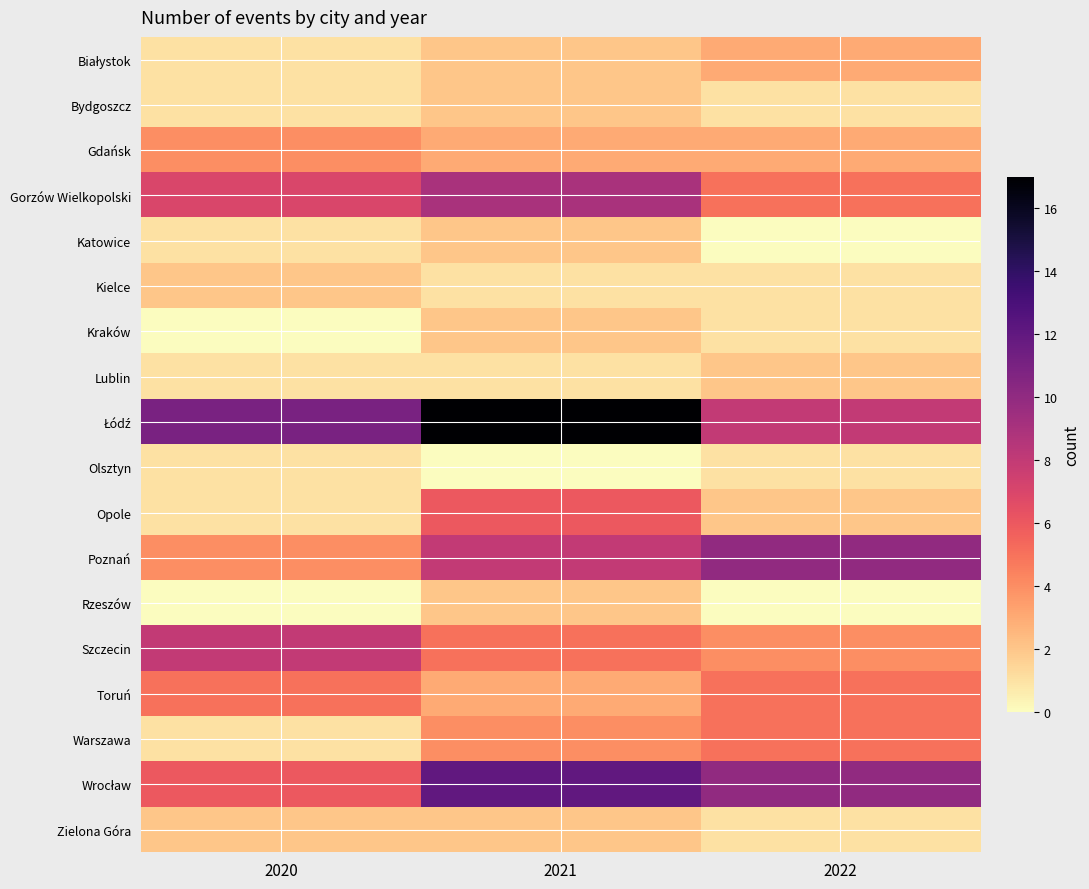

What is the greatest value displayed?

17